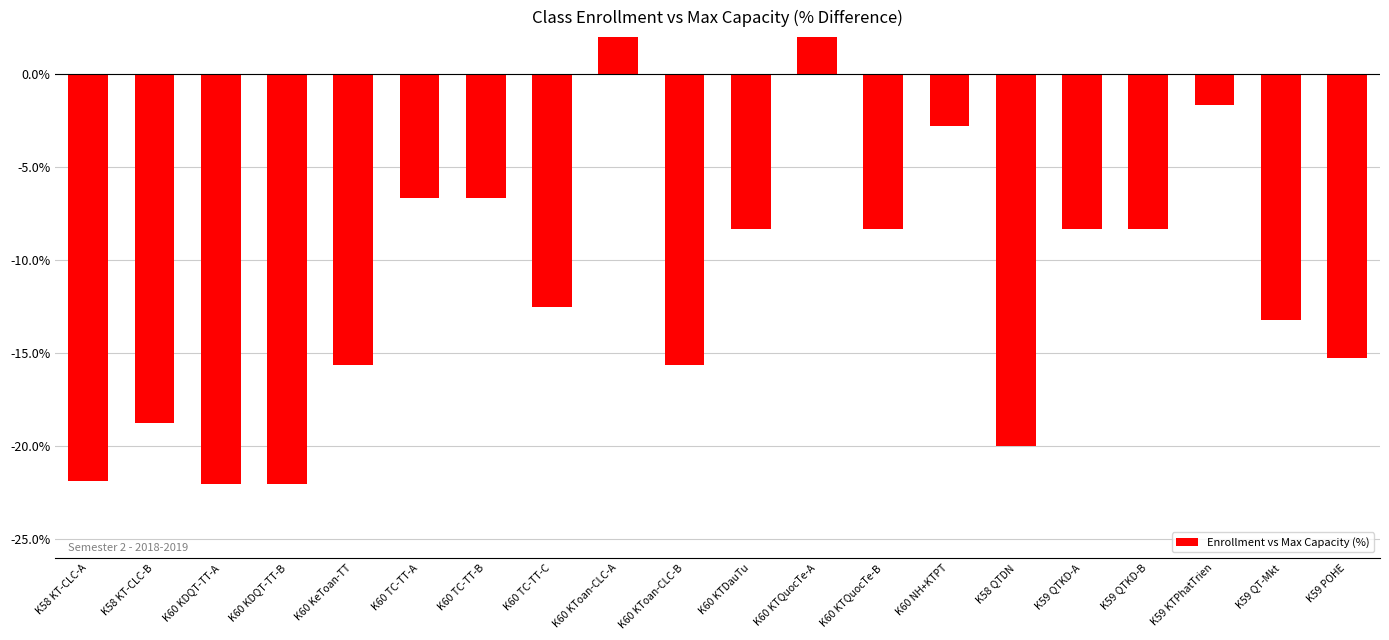

How many bars are there in total?

20